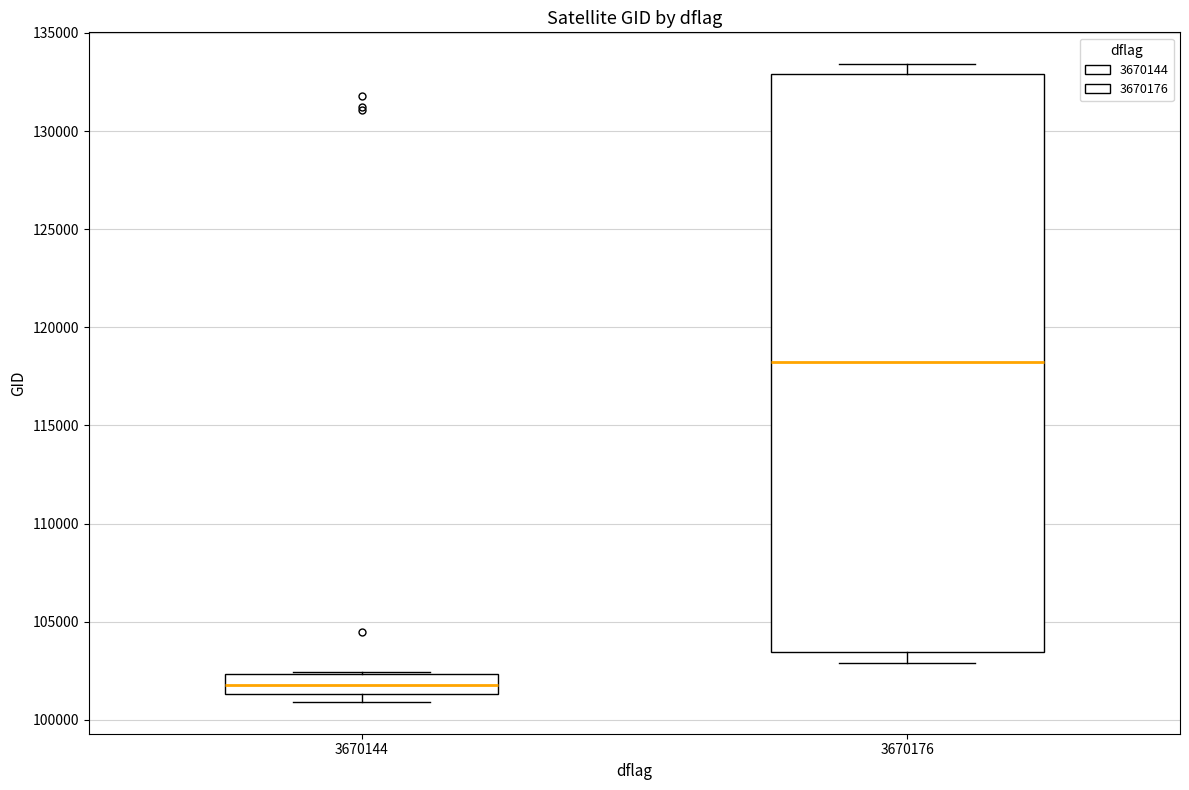

Reading left to right, transcribe this box plot: for each box, give where its median line is, the range the box spans, and where its two whiskers end, as read against the y-axis. The values are not printed on the chart, so give them approximately, as read against the axis.

3670144: median 102000, box 101500 to 102500, whiskers 101000 to 102500
3670176: median 118000, box 103500 to 133000, whiskers 103000 to 133500